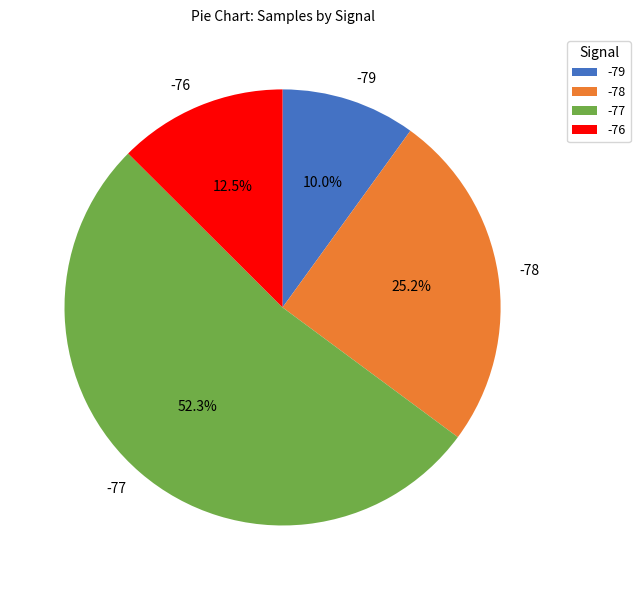

Approximately how many times larger is the value at -79 compared to -76?

0.8